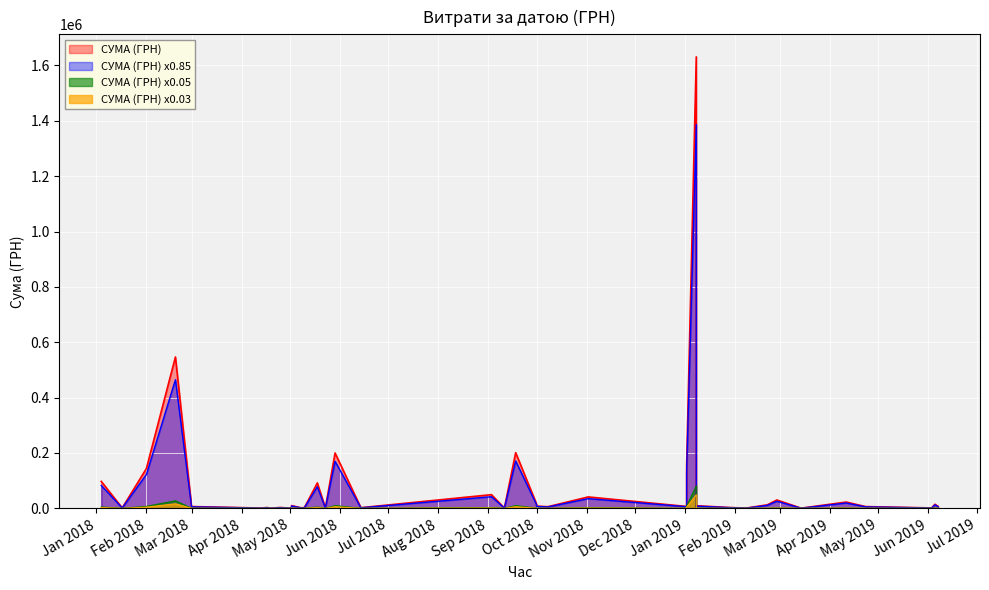

How many categories are shown in the chart?

40